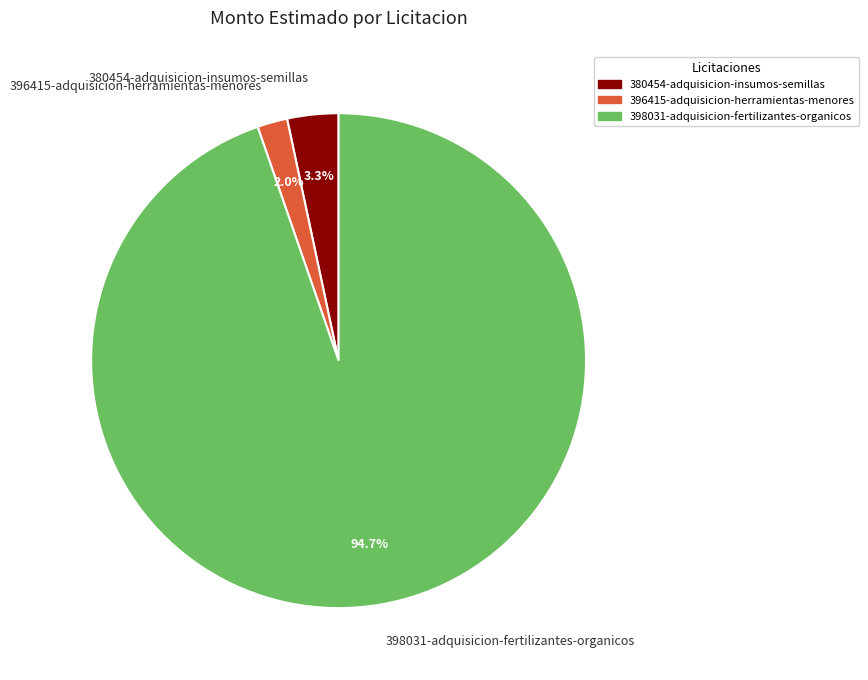

Which category has the biggest portion of the pie?

398031-adquisicion-fertilizantes-organicos